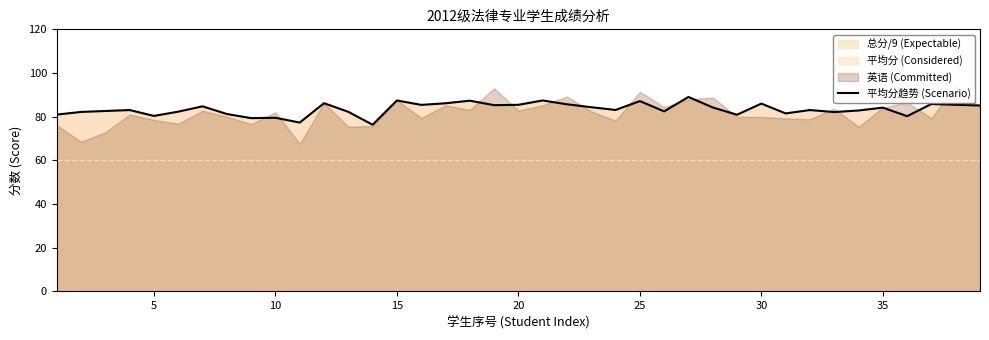

Is it true that 平均分趋势 (Scenario) equals 19.1 at 25?

False